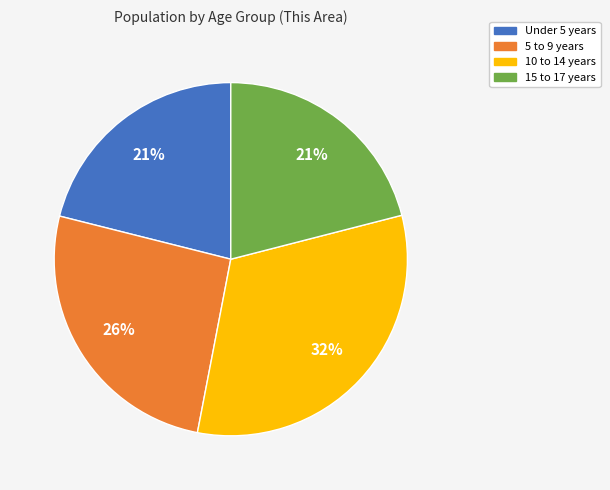

Approximately how many times larger is the value at 15 to 17 years compared to Under 5 years?

1.0